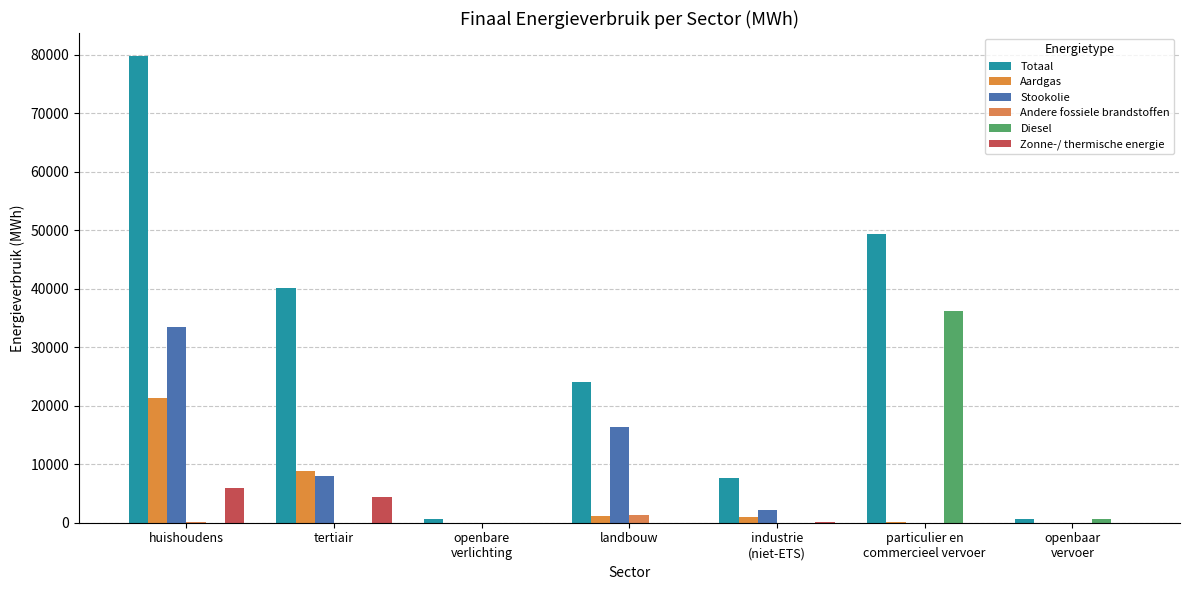

Count the number of categories in the chart.

7